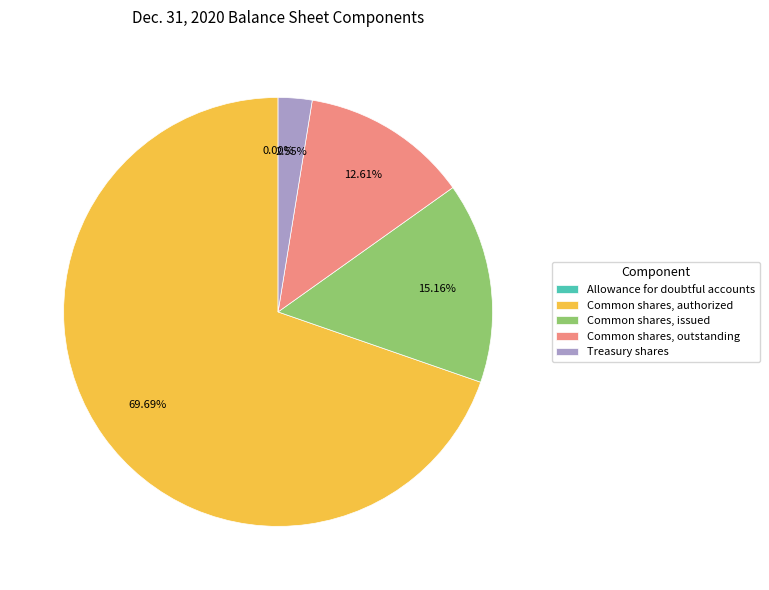

Which category has the biggest portion of the pie?

Common shares, authorized